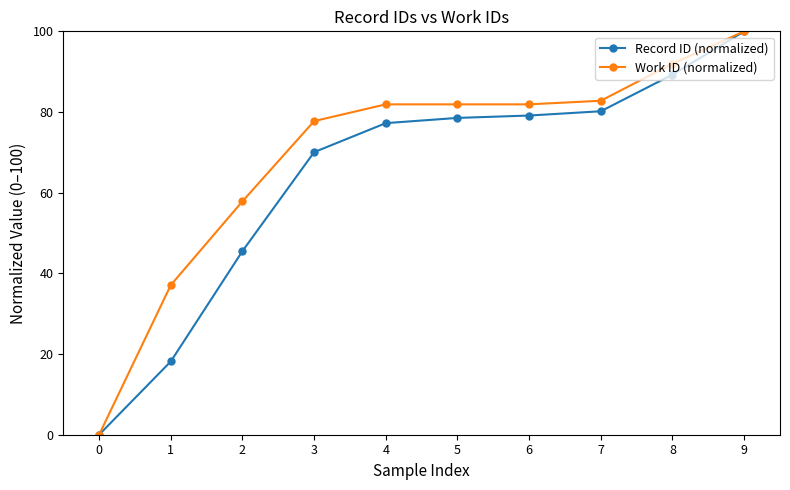

At which category does the chart reach its peak across all series?

9